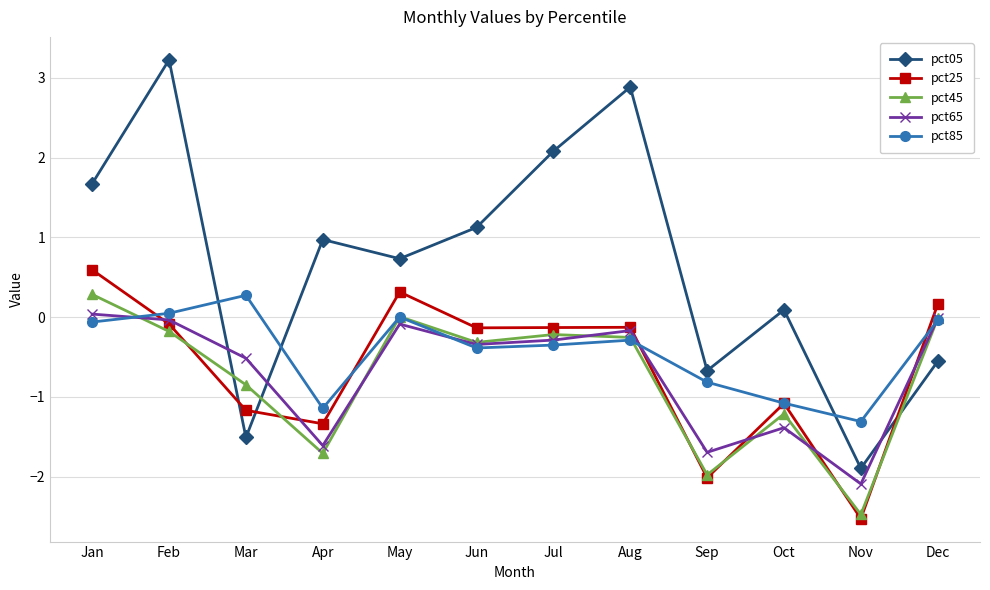

Does the chart have visible grid lines?

Yes